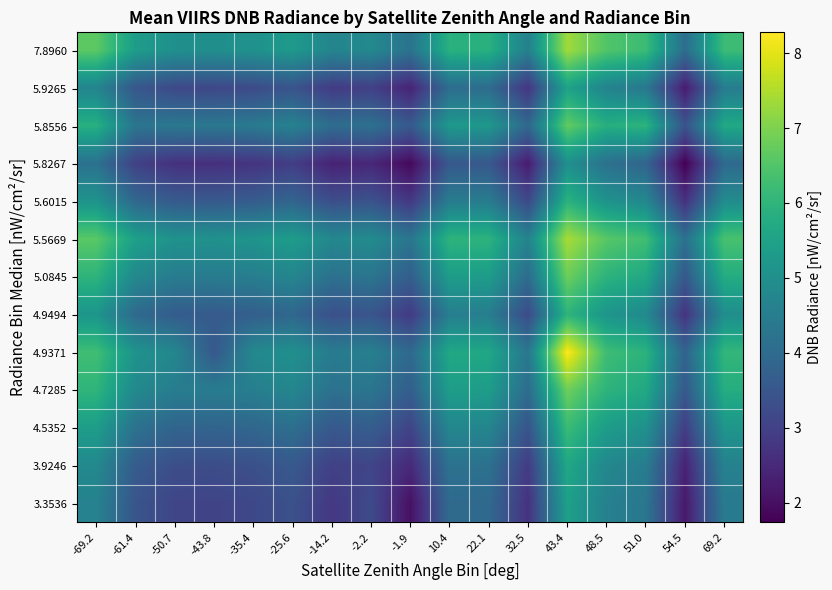

What is the total value across all series at 48.5?

70.9